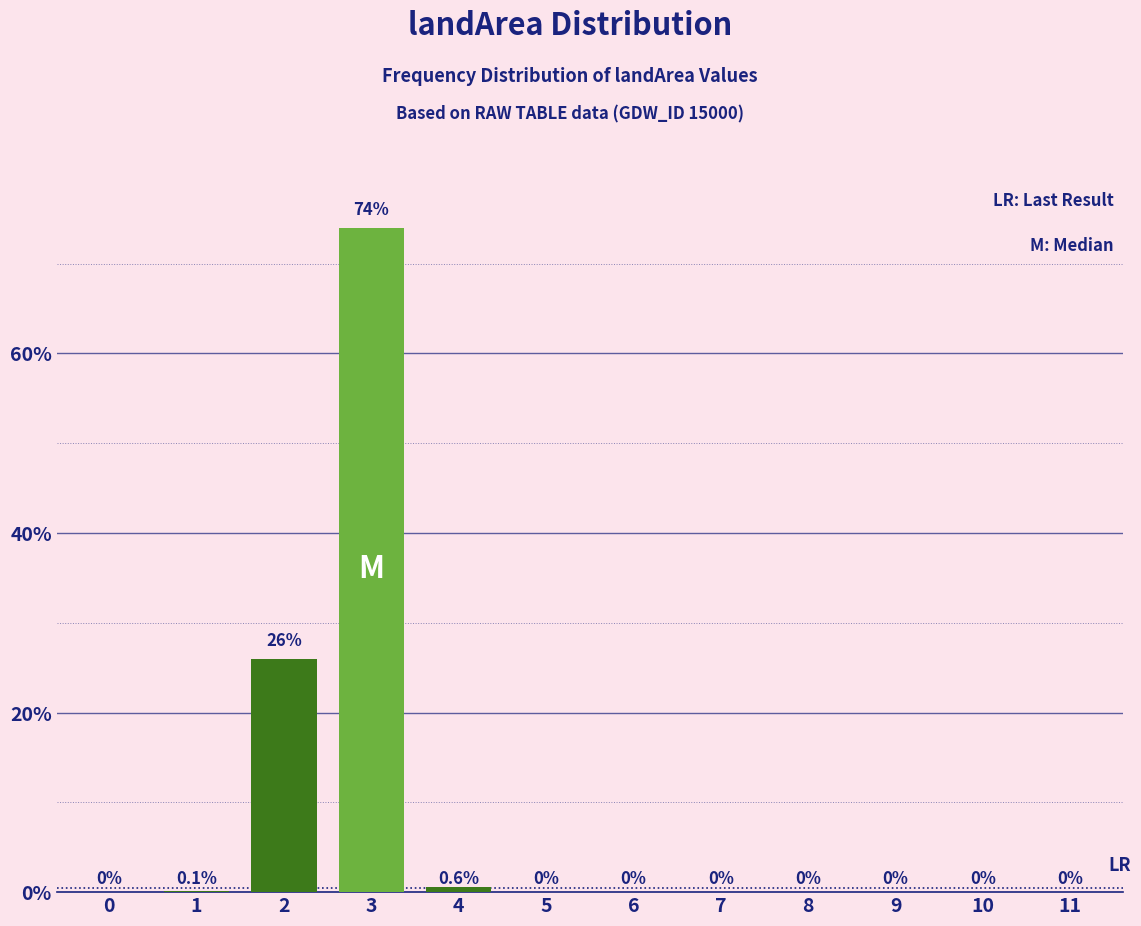

Reading left to right, list all the values displayed in this chart.

0=0.0	1=0.1	2=26.0	3=74.0	4=0.6	5=0.0	6=0.0	7=0.0	8=0.0	9=0.0	10=0.0	11=0.0